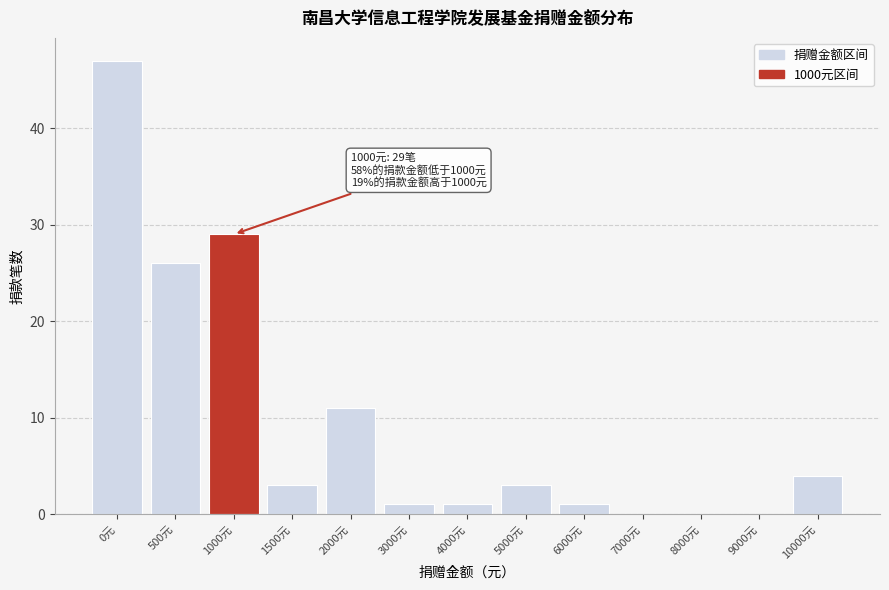

Reading right to left, what are all the values shown in this chart?

10000元=4	9000元=0	8000元=0	7000元=0	6000元=1	5000元=3	4000元=1	3000元=1	2000元=11	1500元=3	1000元=29	500元=26	0元=47